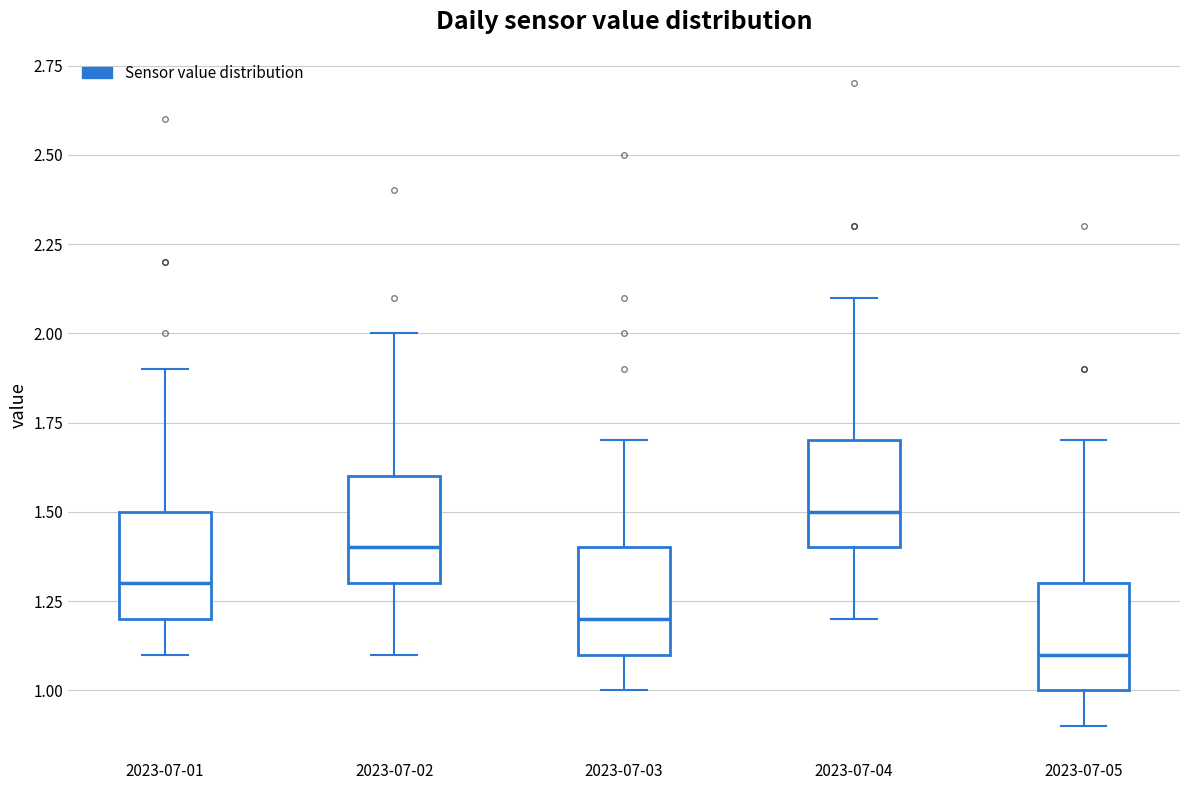

Reading left to right, transcribe this box plot: for each box, give where its median line is, the range the box spans, and where its two whiskers end, as read against the y-axis. The values are not printed on the chart, so give them approximately, as read against the axis.

2023-07-01: median 1.3, box 1.2 to 1.5, whiskers 1.1 to 1.9
2023-07-02: median 1.4, box 1.3 to 1.6, whiskers 1.1 to 2.0
2023-07-03: median 1.2, box 1.1 to 1.4, whiskers 1.0 to 1.7
2023-07-04: median 1.5, box 1.4 to 1.7, whiskers 1.2 to 2.1
2023-07-05: median 1.1, box 1.0 to 1.3, whiskers 0.9 to 1.7